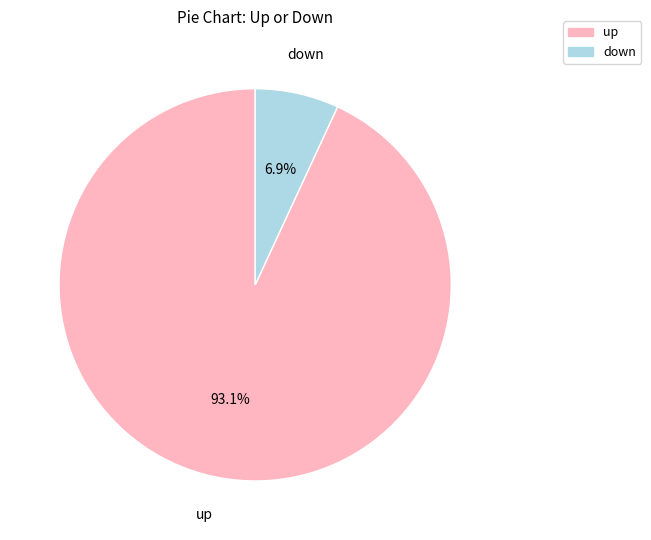

To the nearest percent, what is the difference between the largest and smallest slice percentages?

86%